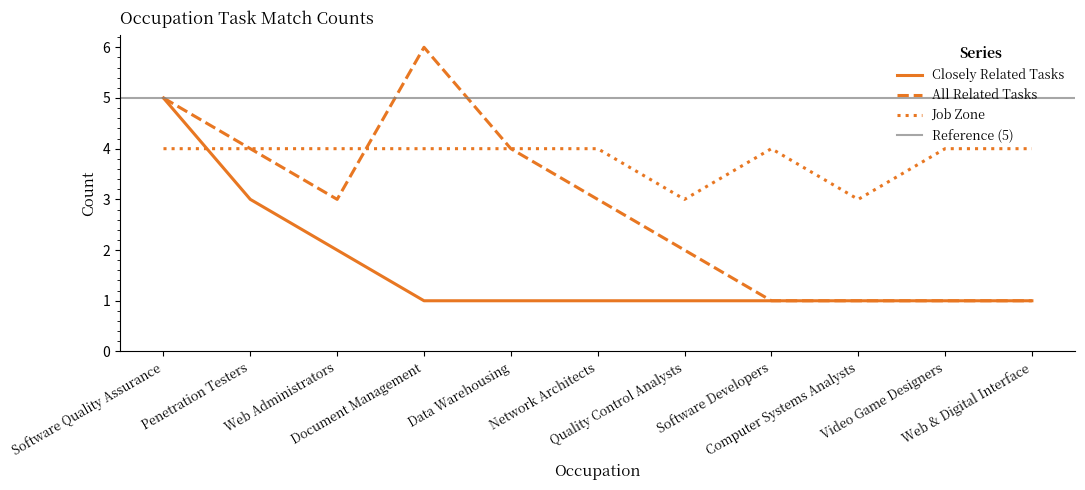

How many categories are shown in the chart?

11